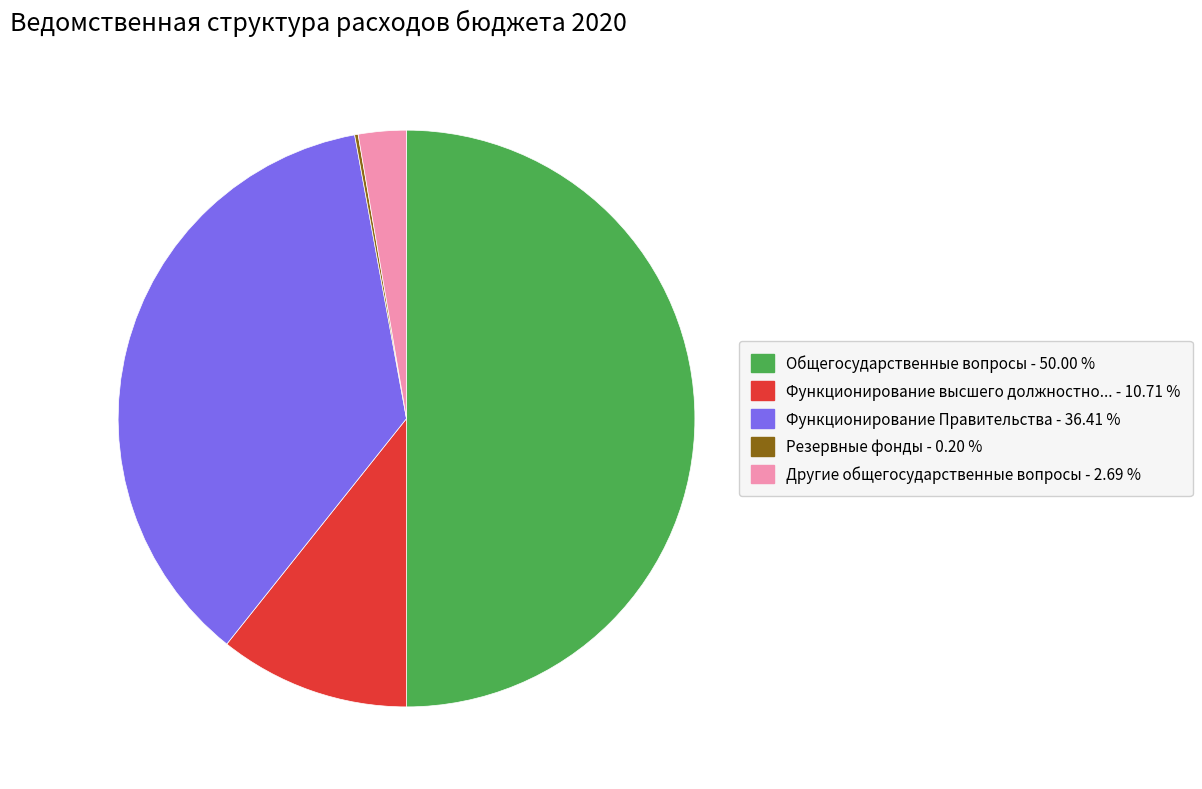

Is there any slice that represents more than half of the pie?

No